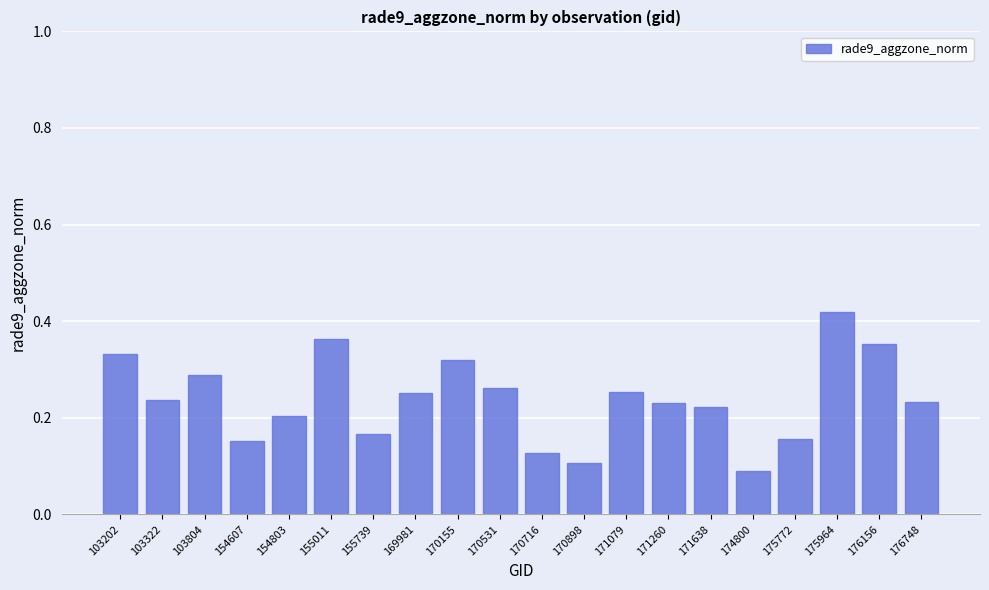

What is the change in value from 170531 to 170898?

-0.2